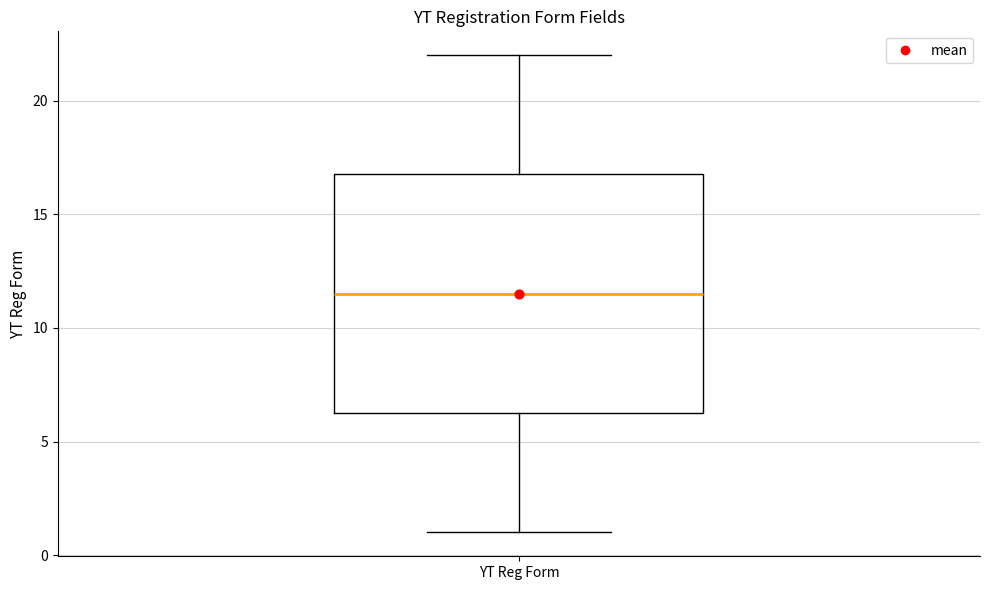

Transcribe this box plot: give where the median line is, the range the box spans, and where the two whiskers end, as read against the y-axis. The values are not printed on the chart, so give them approximately, as read against the axis.

median 11.5, box 6.5 to 17.0, whiskers 1.0 to 22.0